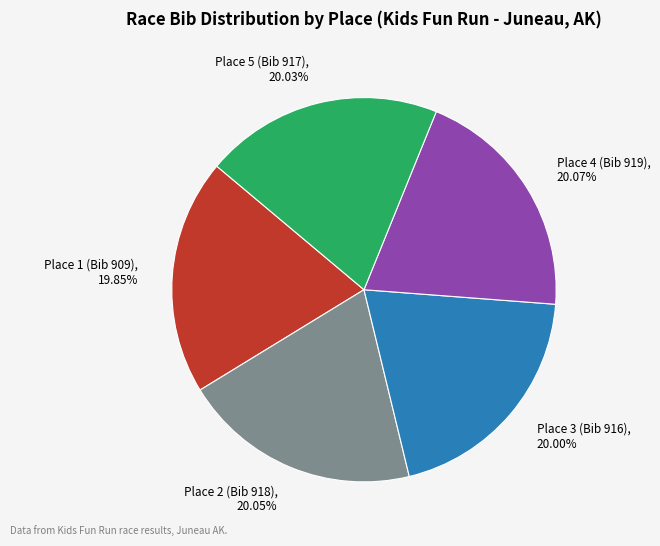

Is Place 5 (Bib 917) the majority of the pie?

No